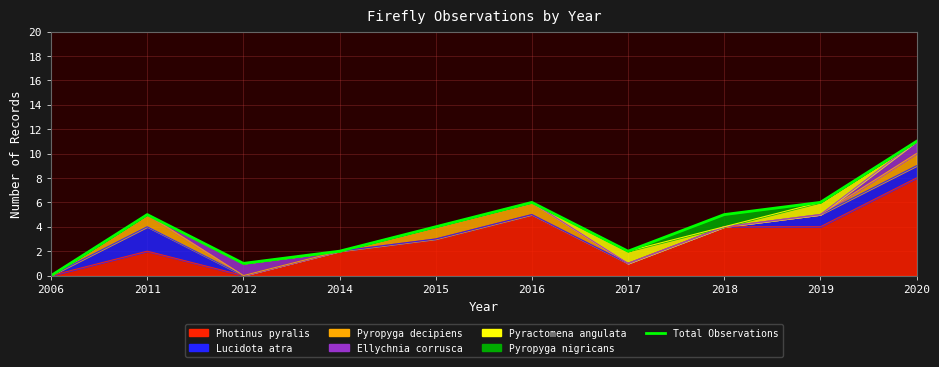

True or false: the data has more than 1 interior local peaks.

True